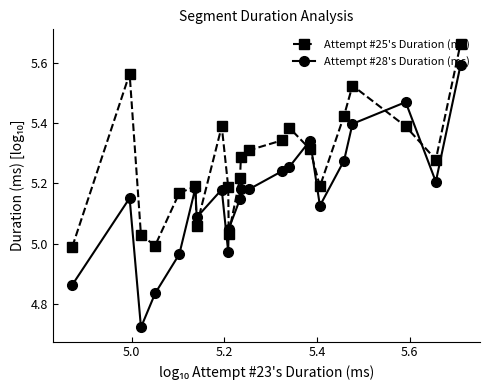

Which series has the largest total across all categories?

Attempt #25's Duration (ms)